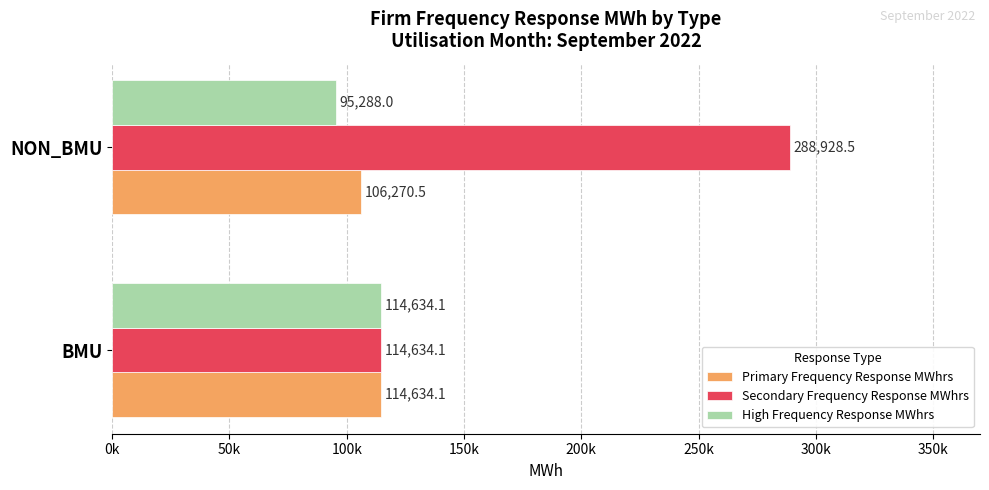

Which series has the widest spread of values?

Secondary Frequency Response MWhrs